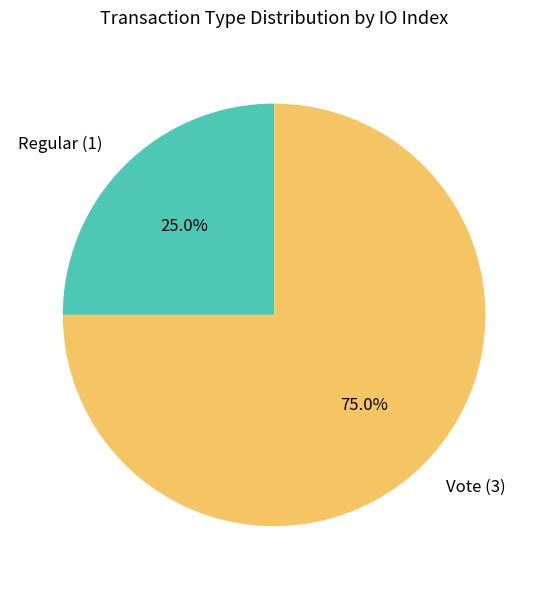

True or false: Vote accounts for 85% of the total.

False